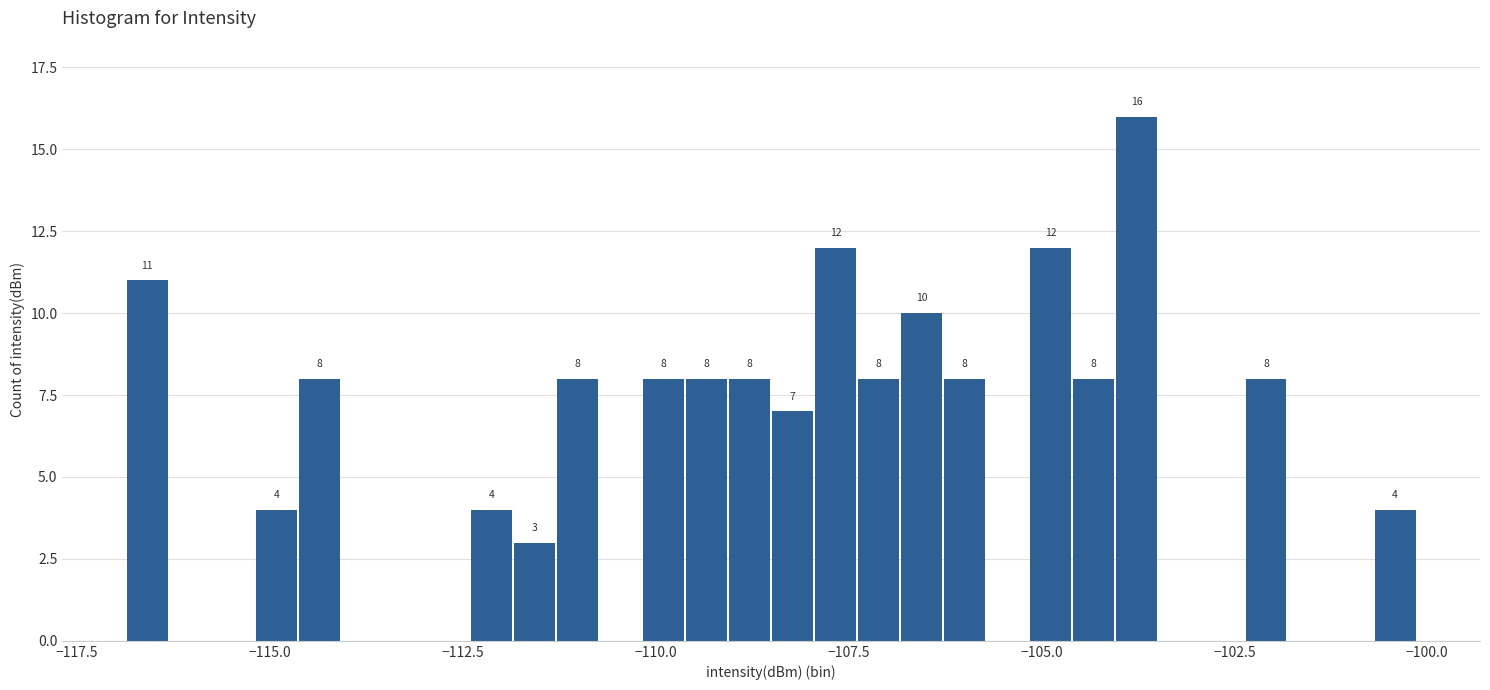

Around what value on the x-axis is the tallest bar? Give the approximate position of its centre, as read against the axis.

-104.0